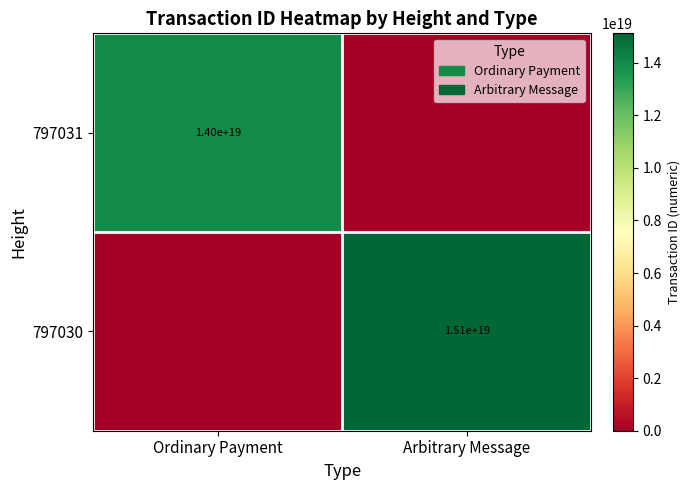

The 797031 series shows 18362540707608117248 at Ordinary Payment. True or false?

False